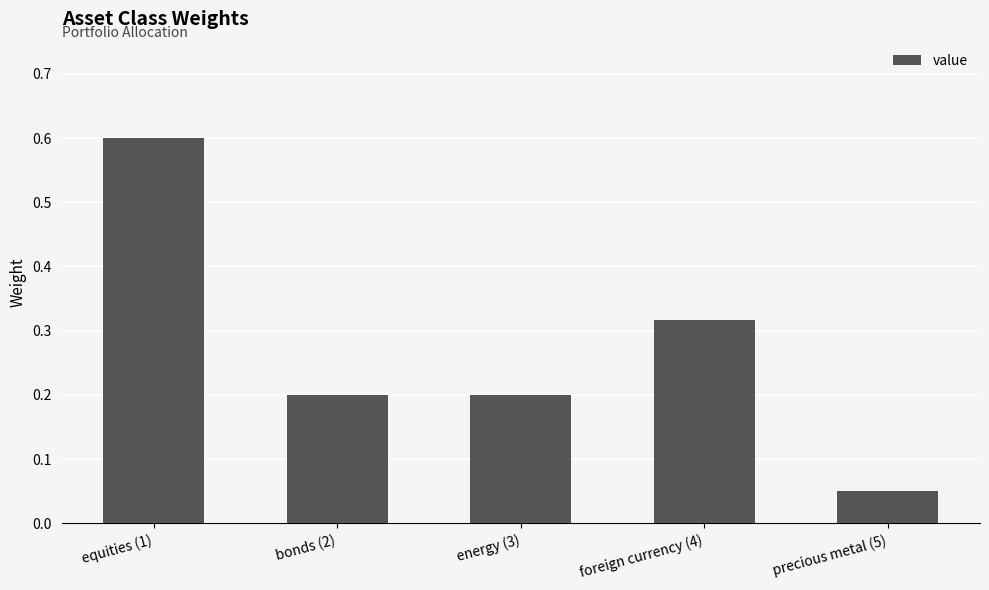

What is the change in value from bonds (2) to foreign currency (4)?

+0.1